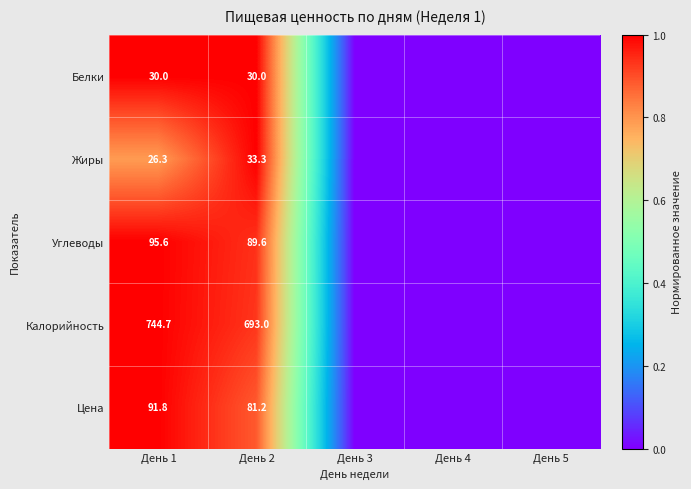

What is the difference between the highest and lowest values at День 2?

663.0